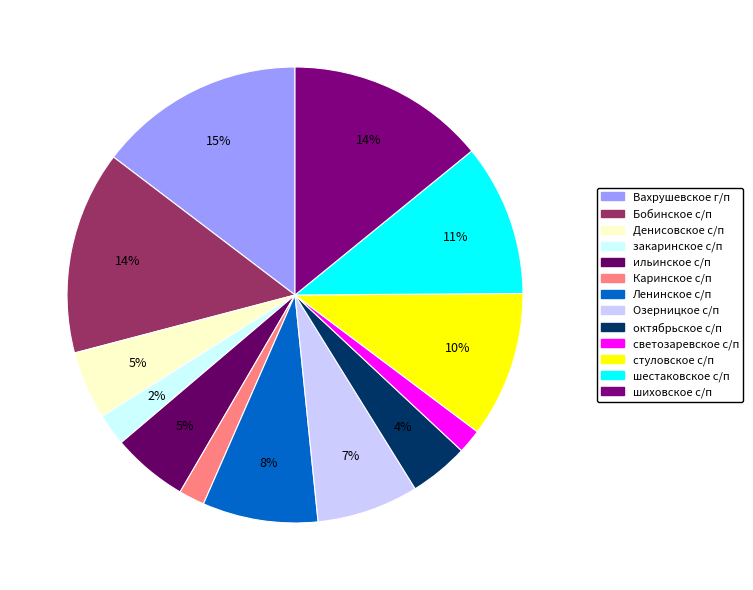

What is the smallest slice in the pie chart?

светозаревское с/п